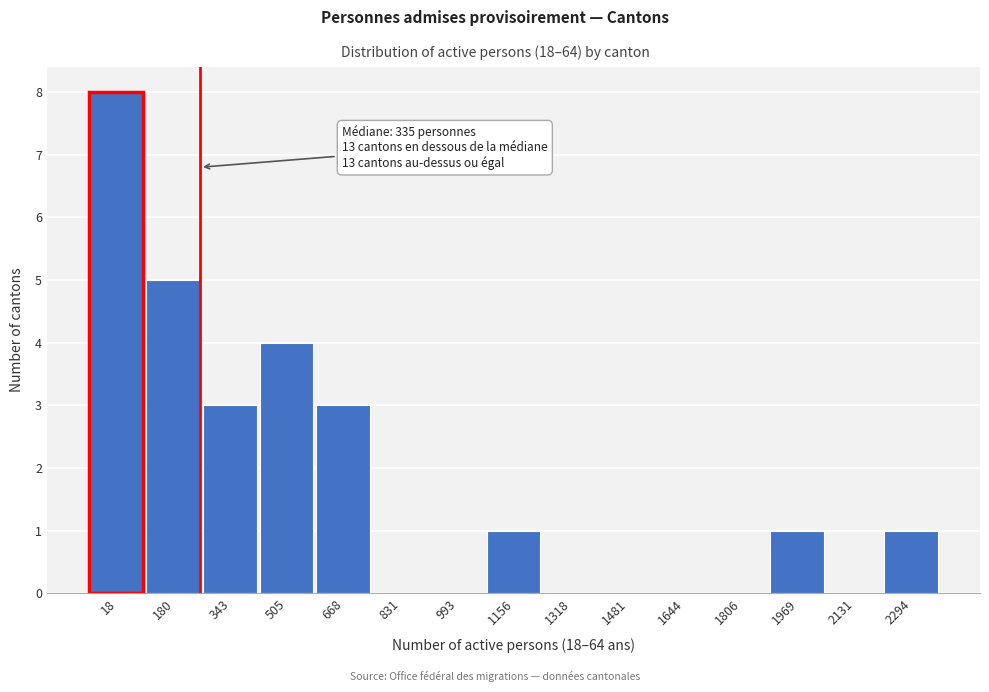

Reading left to right, what are all the values shown in this chart?

18=8	180=5	343=3	505=4	668=3	831=0	993=0	1156=1	1318=0	1481=0	1644=0	1806=0	1969=1	2131=0	2294=1